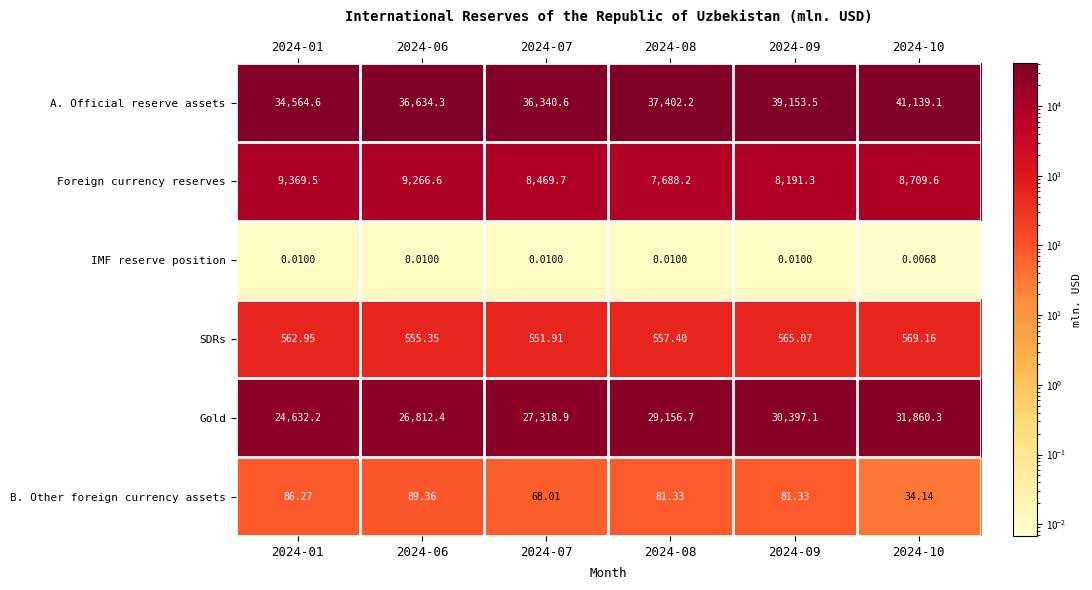

Which series has the largest total across all categories?

A. Official reserve assets